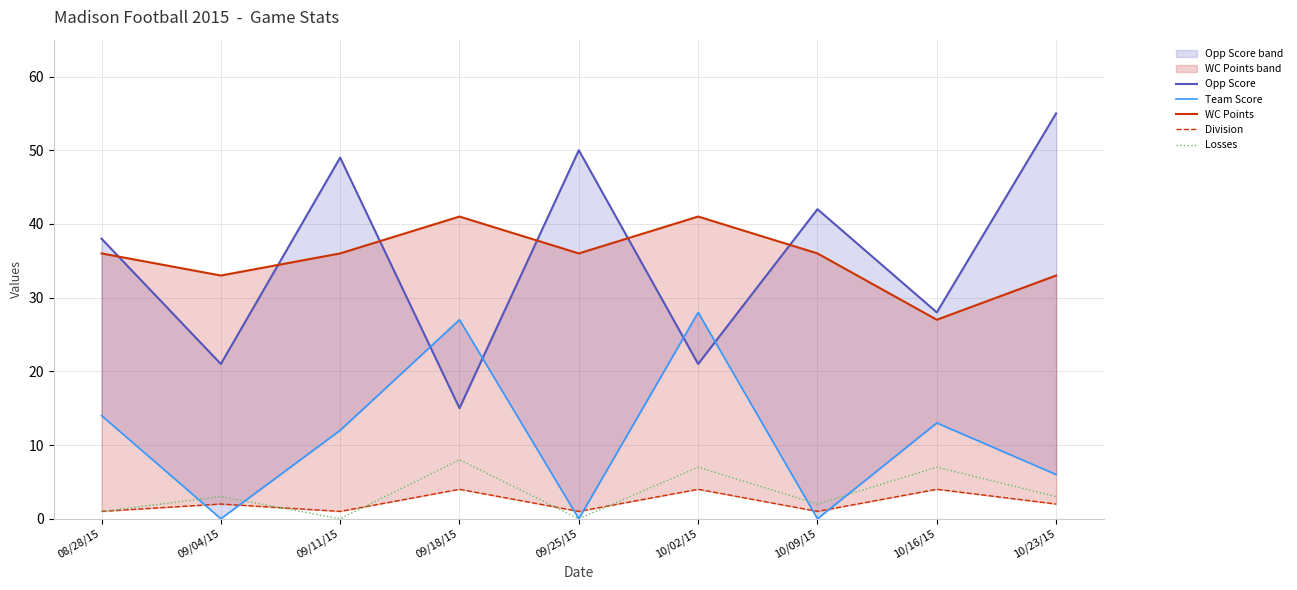

What is the difference between the Losses values at 09/18/15 and 10/16/15?

1